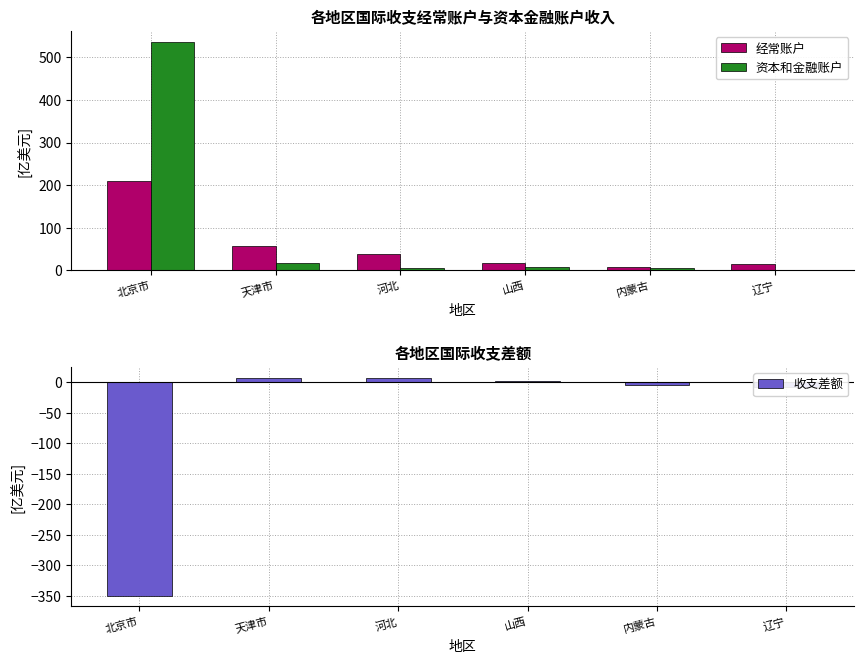

What position from the left is 河北?

3